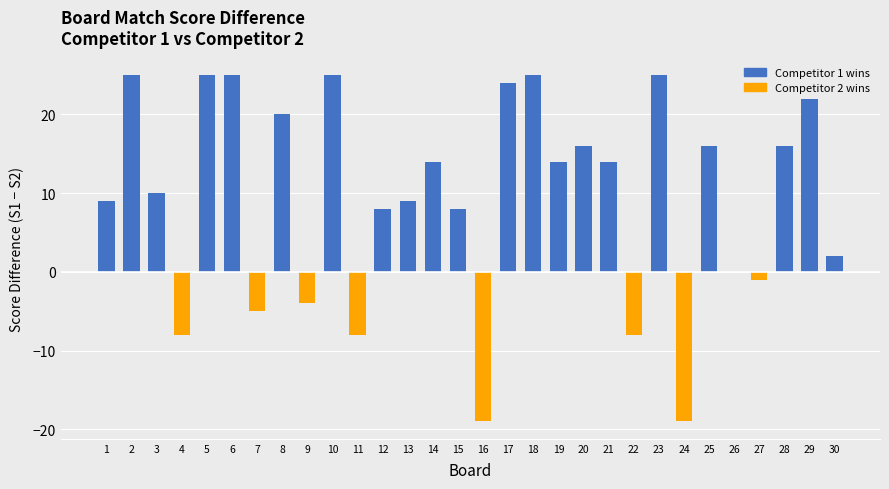

Reading right to left, transcribe all the data shown in this chart.

30=2	29=22	28=16	27=-1	26=0	25=16	24=-19	23=25	22=-8	21=14	20=16	19=14	18=25	17=24	16=-19	15=8	14=14	13=9	12=8	11=-8	10=25	9=-4	8=20	7=-5	6=25	5=25	4=-8	3=10	2=25	1=9